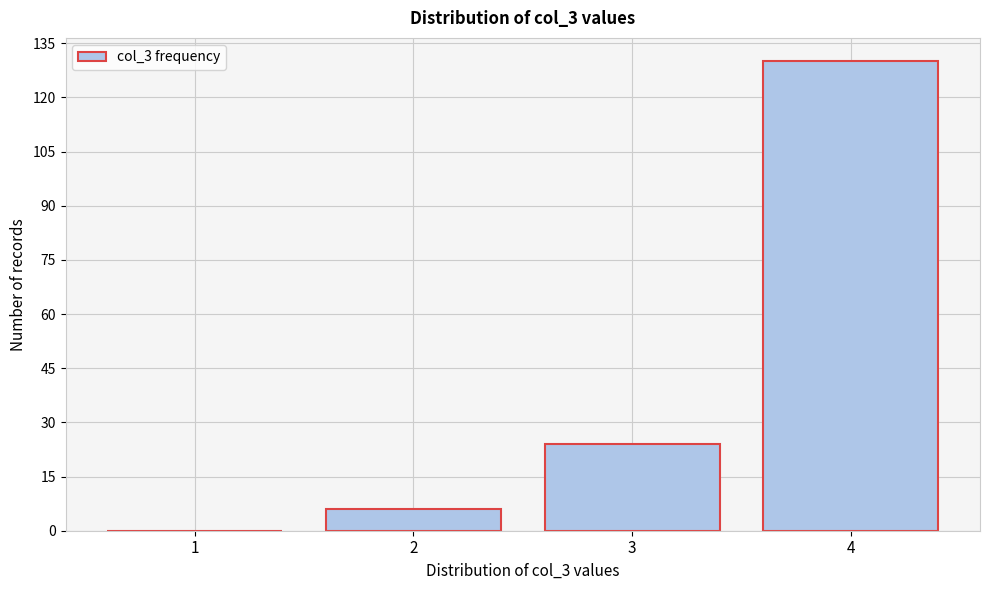

Reading left to right, transcribe all the data shown in this chart.

1=0	2=6	3=24	4=130